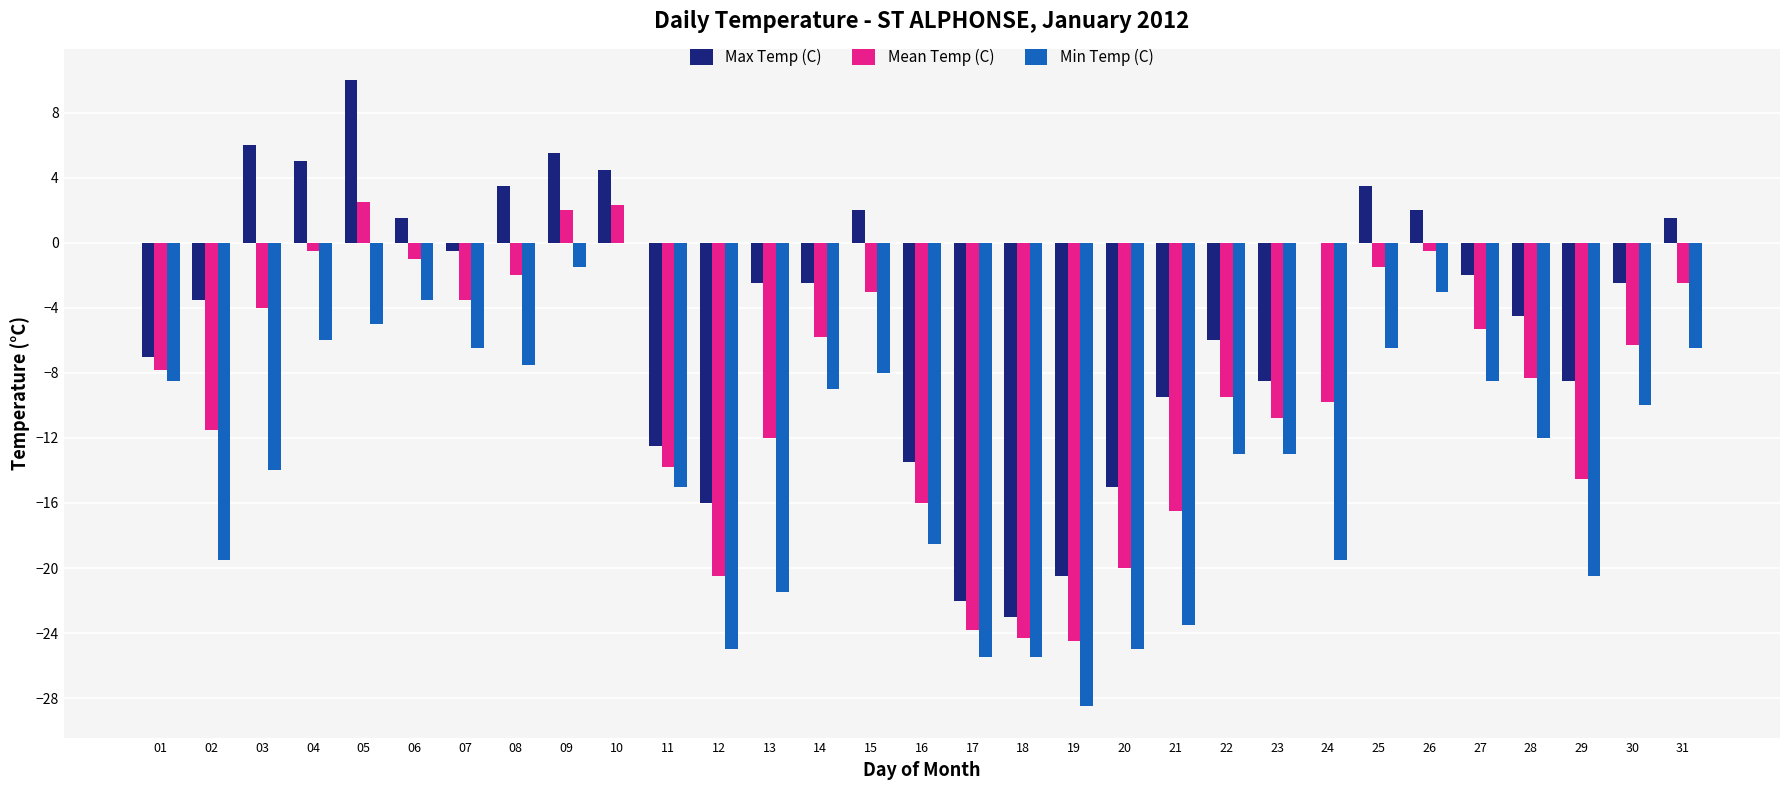

Which series changed the most between 23 and 30?

Max Temp (C)